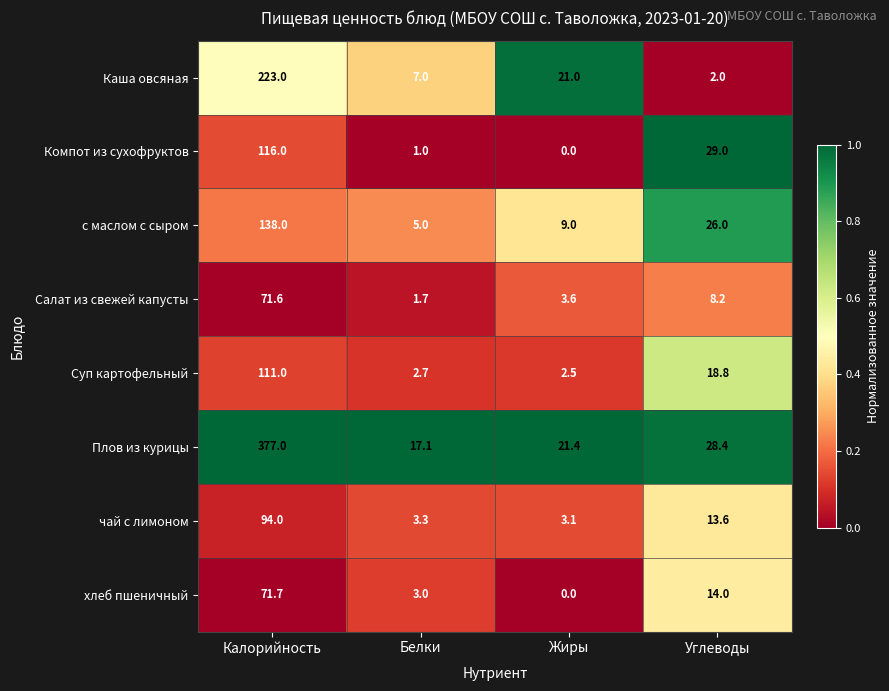

True or false: чай с лимоном has a value of 94.0 at Калорийность.

True